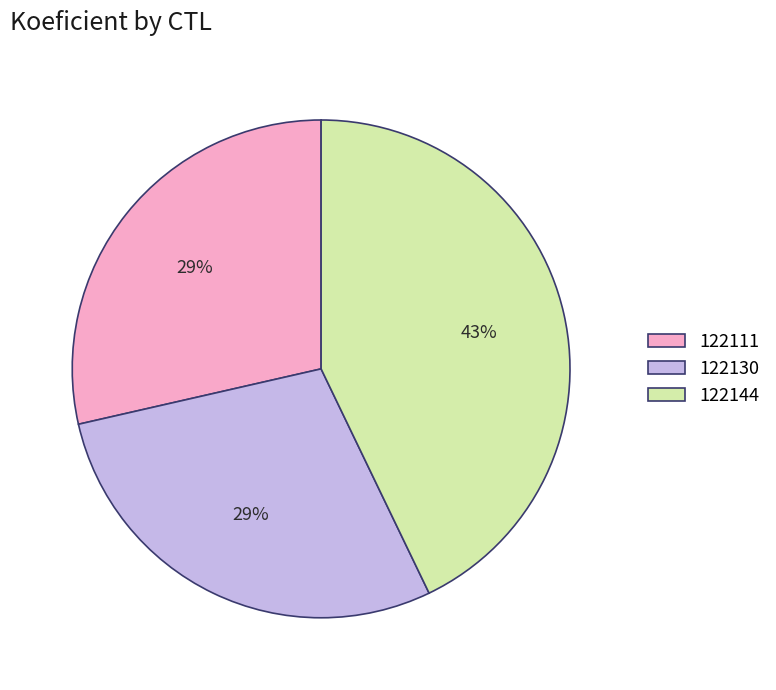

Which has a higher value, 122144 or 122130?

122144